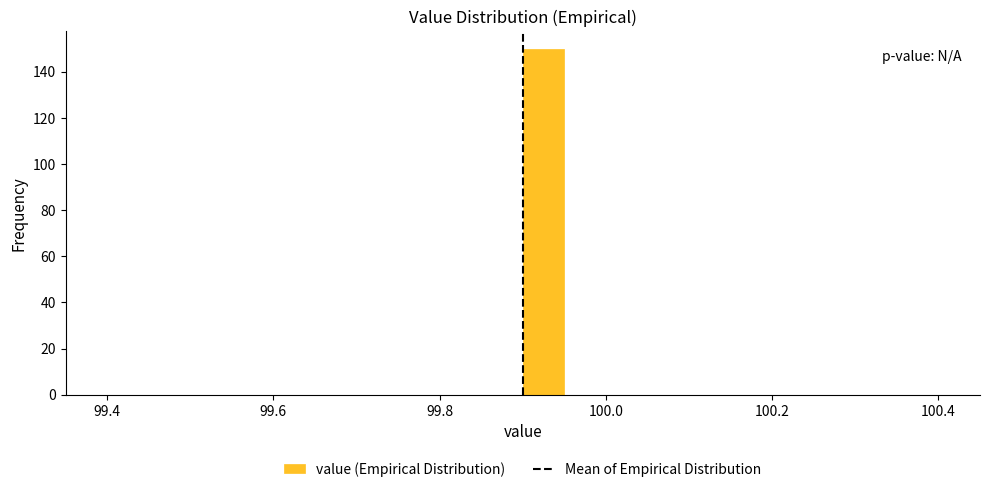

Read against the x-axis, roughly where is the centre of the tallest bar?

99.92